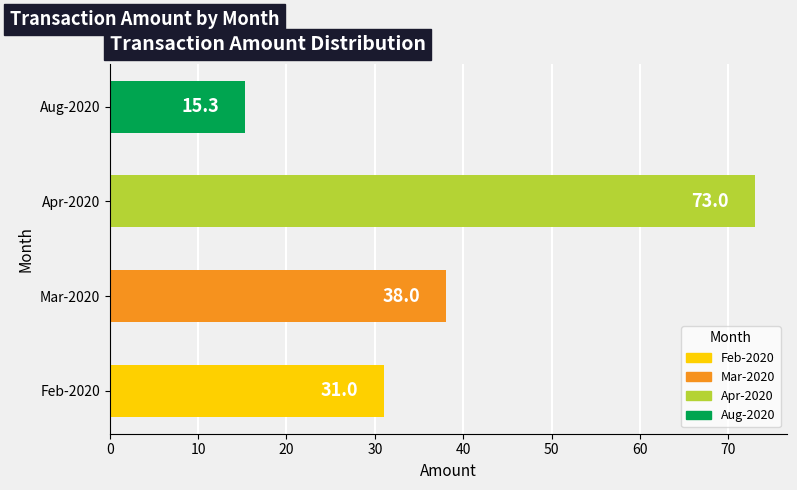

How many categories are shown in the chart?

4